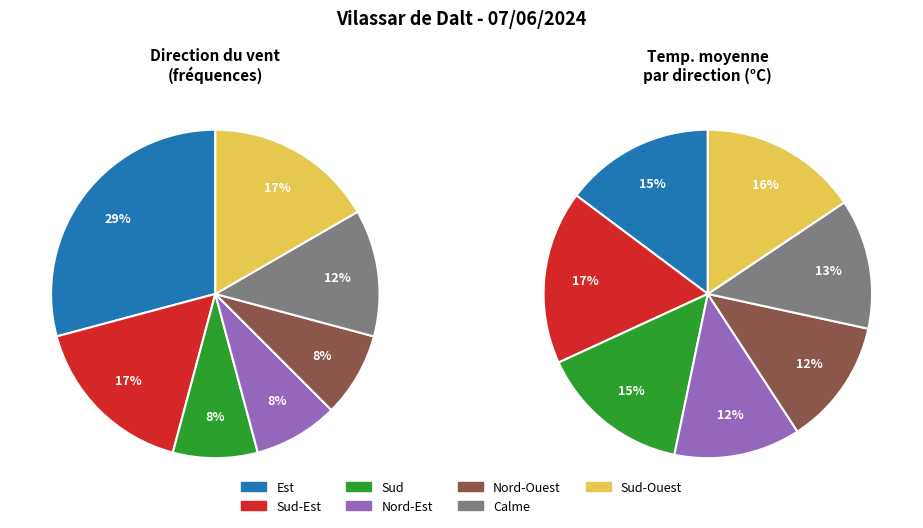

What is the largest slice in the pie chart?

Est